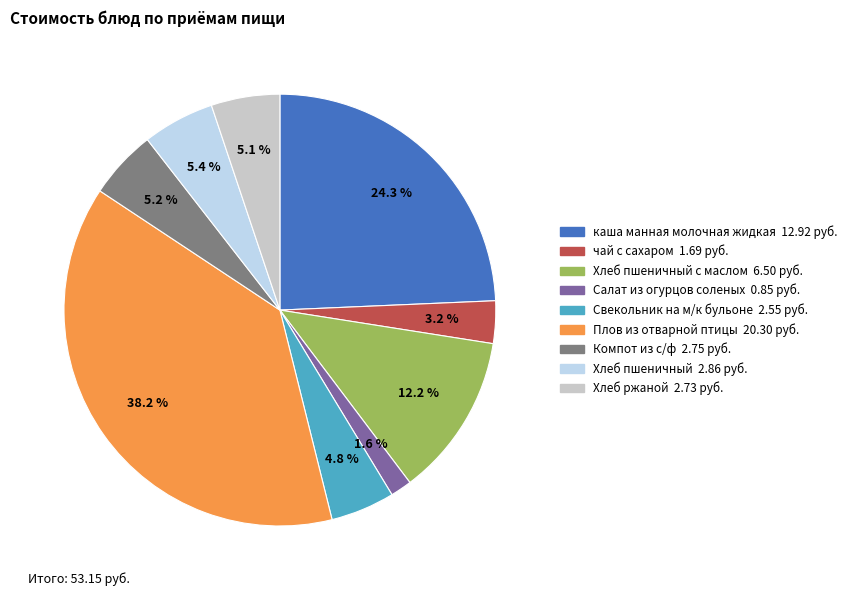

Is there any slice that represents more than half of the pie?

No